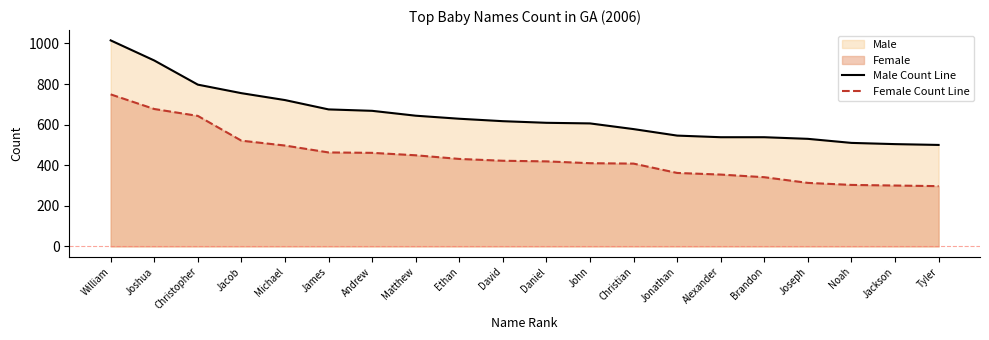

How many data points in Female Count Line are less than 422?

10